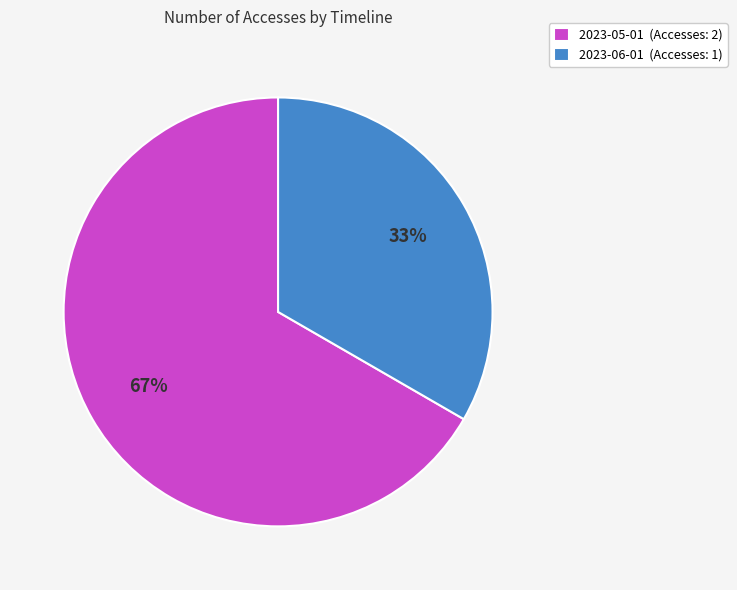

What is the ratio of the value at 2023-05-01 to the value at 2023-06-01?

2.0